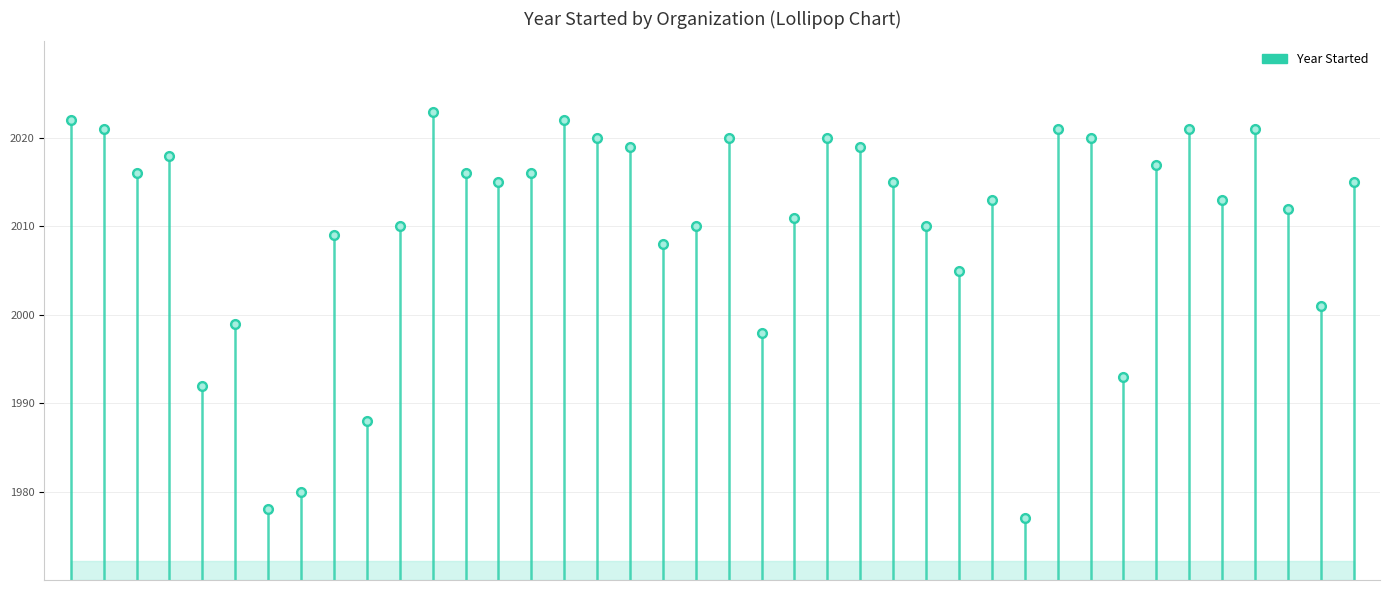

What is the difference between the maximum and minimum values?

46